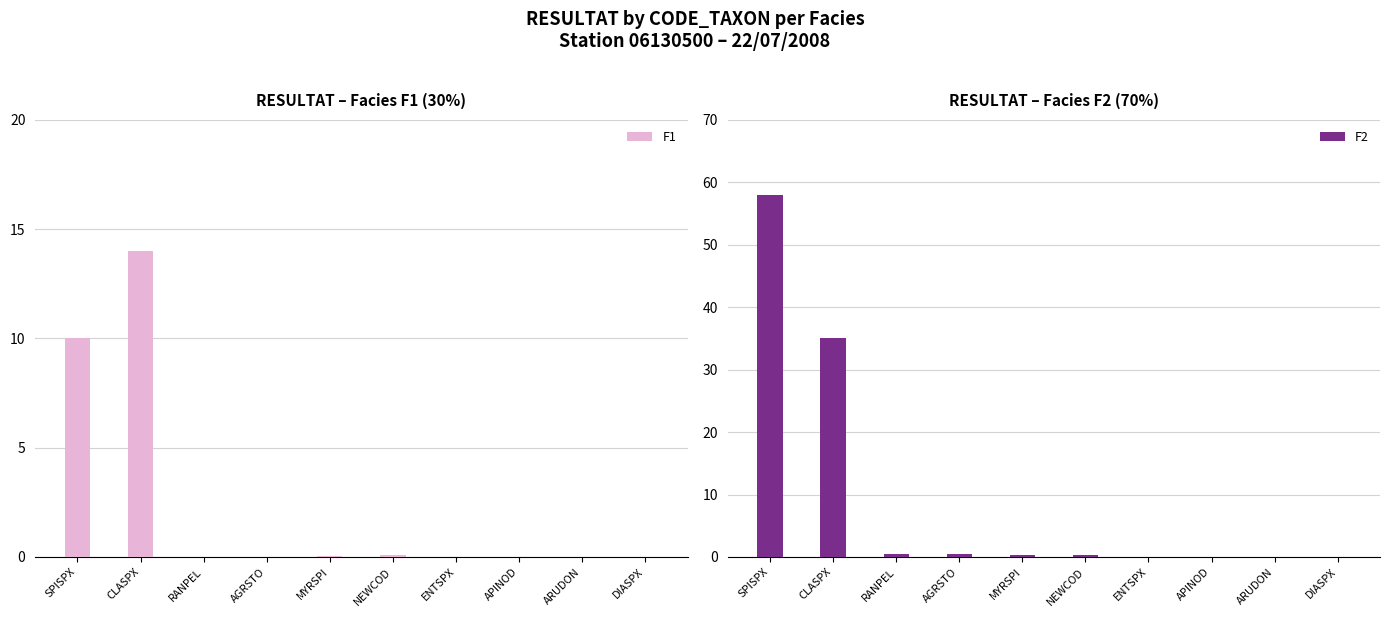

Rank the categories by F2 value from lowest to highest.

APINOD, ARUDON, DIASPX, ENTSPX, MYRSPI, NEWCOD, RANPEL, AGRSTO, CLASPX, SPISPX